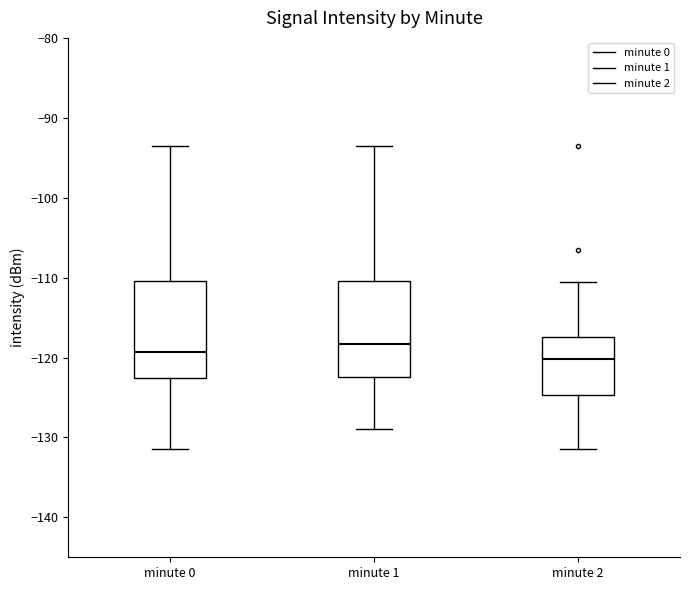

Reading left to right, transcribe this box plot: for each box, give where its median line is, the range the box spans, and where its two whiskers end, as read against the y-axis. The values are not printed on the chart, so give them approximately, as read against the axis.

minute 0: median -119, box -123 to -110, whiskers -131 to -94
minute 1: median -118, box -122 to -110, whiskers -129 to -94
minute 2: median -120, box -125 to -117, whiskers -131 to -111